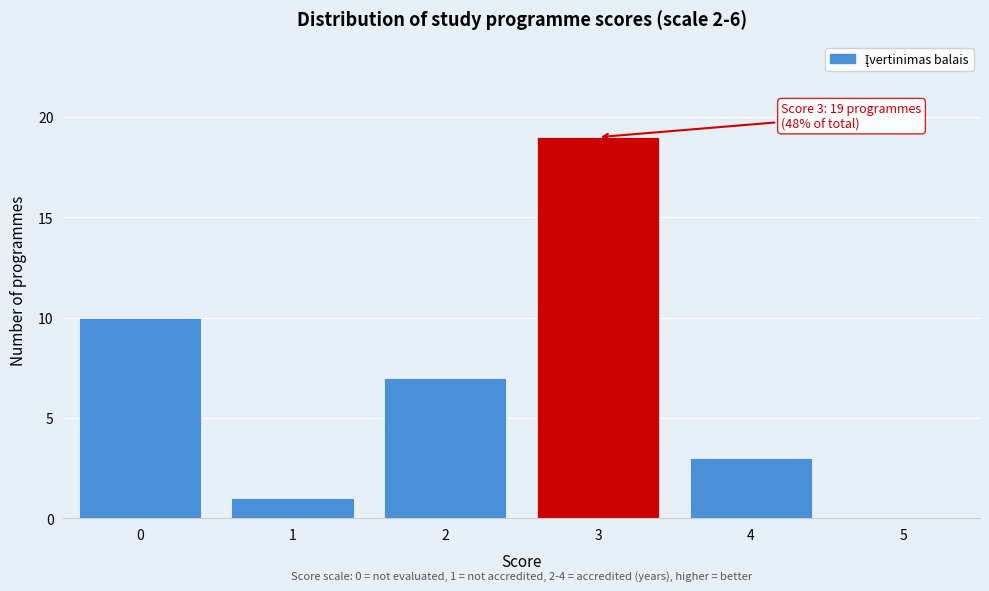

Reading right to left, what are all the values shown in this chart?

5=0	4=3	3=19	2=7	1=1	0=10